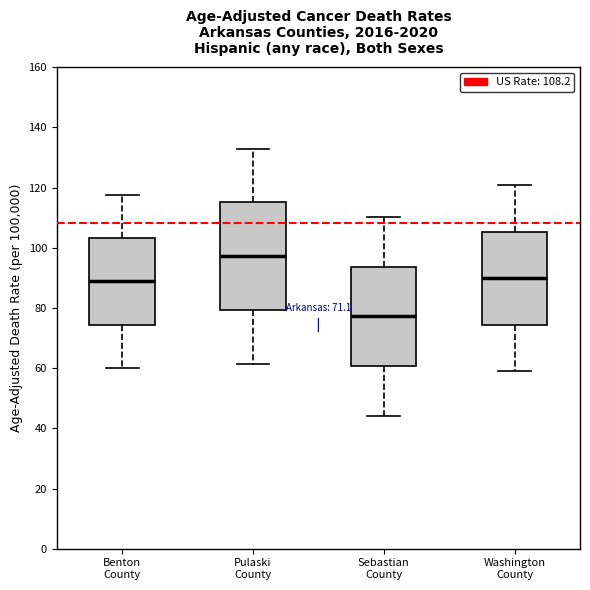

Which box's median line is the highest?

Pulaski County